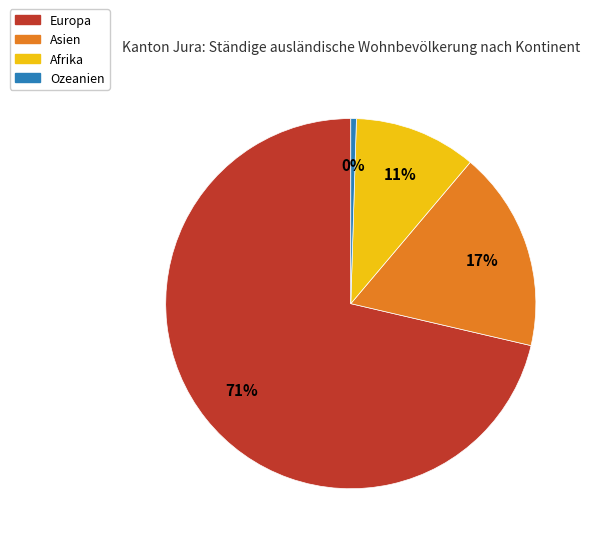

How many segments does this pie chart have?

4